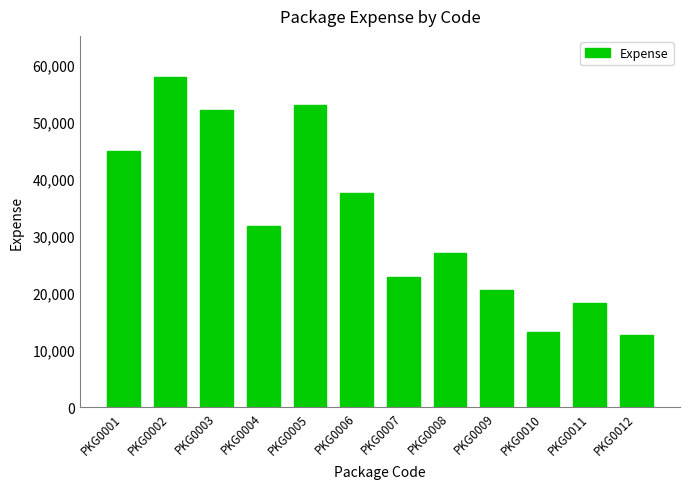

What is the sum of the values at PKG0008 and PKG0003?

79021